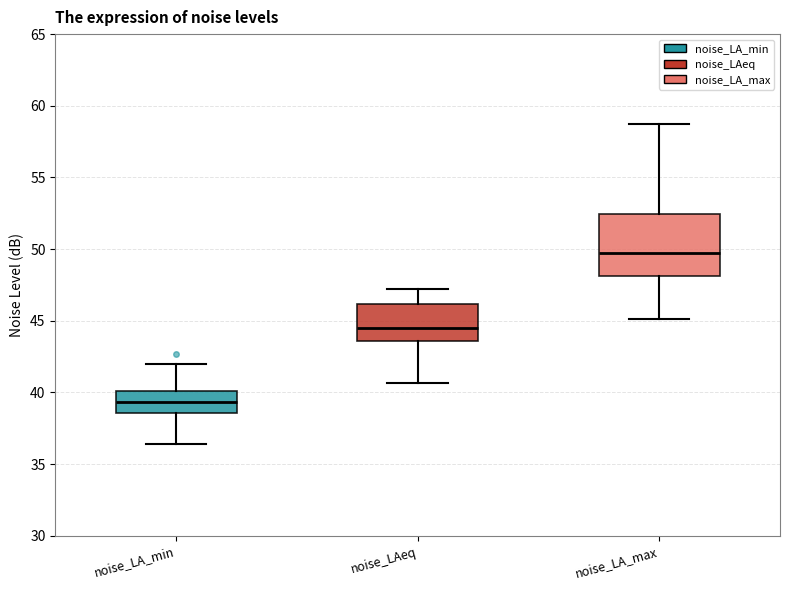

Reading left to right, transcribe this box plot: for each box, give where its median line is, the range the box spans, and where its two whiskers end, as read against the y-axis. The values are not printed on the chart, so give them approximately, as read against the axis.

noise_LA_min: median 39.5, box 38.5 to 40.0, whiskers 36.5 to 42.0
noise_LAeq: median 44.5, box 43.5 to 46.0, whiskers 40.5 to 47.0
noise_LA_max: median 49.5, box 48.0 to 52.5, whiskers 45.0 to 58.5